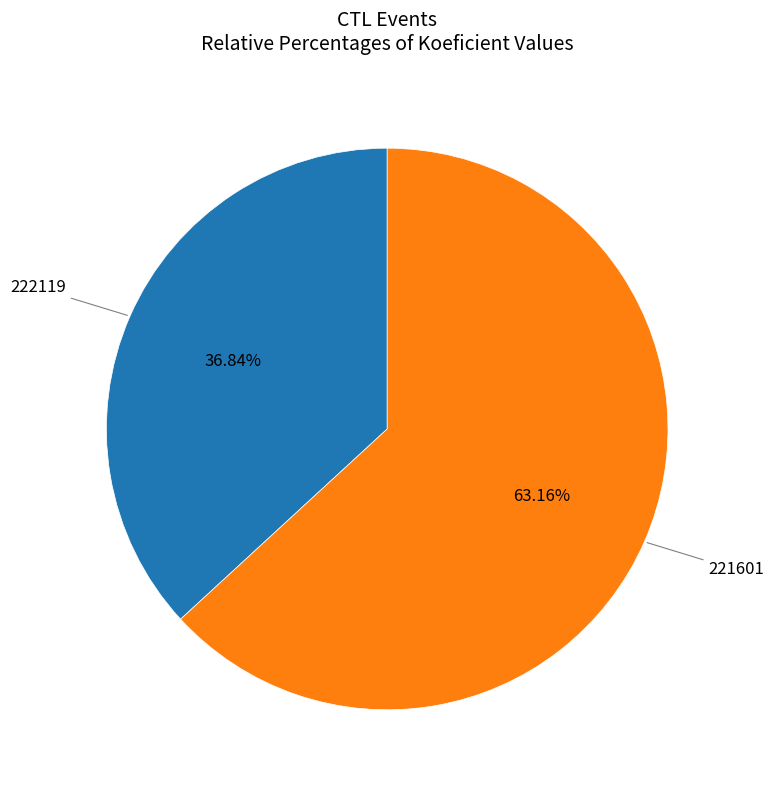

To the nearest percent, what is the average slice percentage?

50%